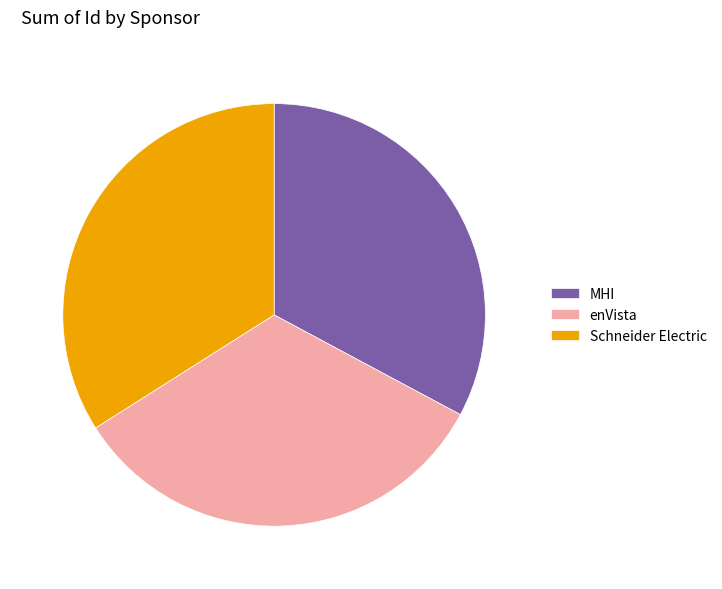

The Schneider Electric slice represents 34% of the pie. True or false?

True